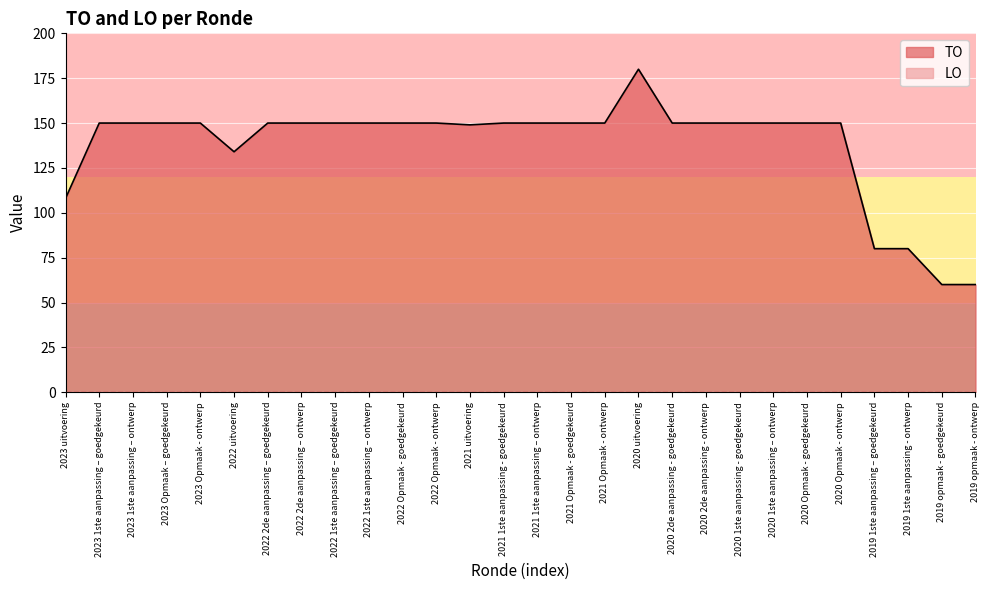

Rank the categories by value from highest to lowest.

2020 uitvoering, 2023 1ste aanpassing – goedgekeurd, 2023 1ste aanpassing – ontwerp, 2023 Opmaak – goedgekeurd, 2023 Opmaak - ontwerp, 2022 2de aanpassing – goedgekeurd, 2022 2de aanpassing – ontwerp, 2022 1ste aanpassing – goedgekeurd, 2022 1ste aanpassing – ontwerp, 2022 Opmaak - goedgekeurd, 2022 Opmaak - ontwerp, 2021 1ste aanpassing - goedgekeurd, 2021 1ste aanpassing – ontwerp, 2021 Opmaak - goedgekeurd, 2021 Opmaak - ontwerp, 2020 2de aanpassing - goedgekeurd, 2020 2de aanpassing - ontwerp, 2020 1ste aanpassing - goedgekeurd, 2020 1ste aanpassing – ontwerp, 2020 Opmaak - goedgekeurd, 2020 Opmaak - ontwerp, 2021 uitvoering, 2022 uitvoering, 2023 uitvoering, 2019 1ste aanpassing – goedgekeurd, 2019 1ste aanpassing - ontwerp, 2019 opmaak - goedgekeurd, 2019 opmaak - ontwerp